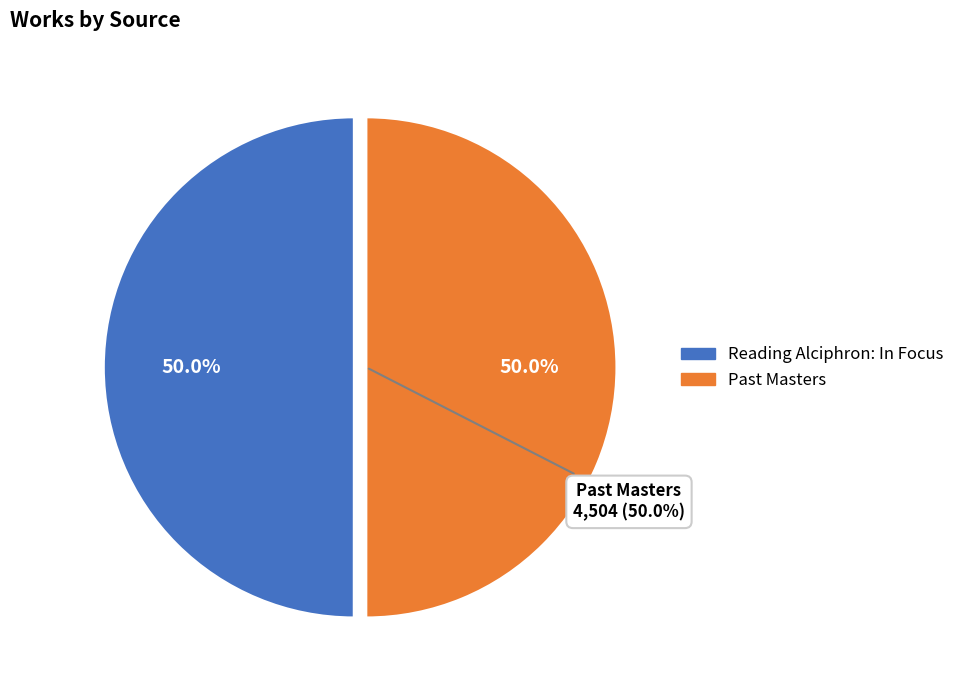

Count the number of slices in the pie.

2